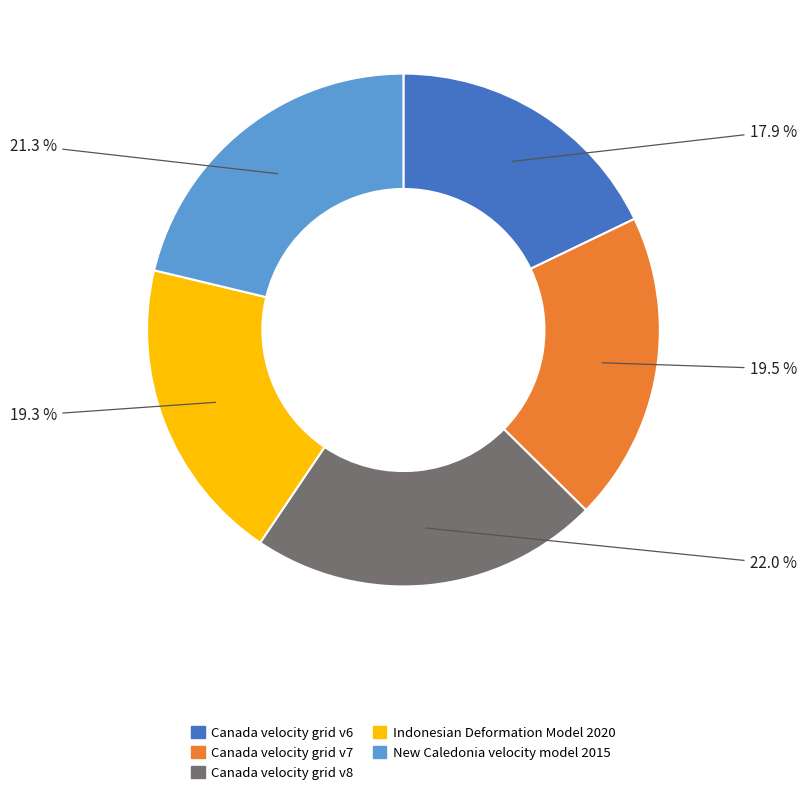

True or false: Canada velocity grid v6 accounts for 18% of the total.

True